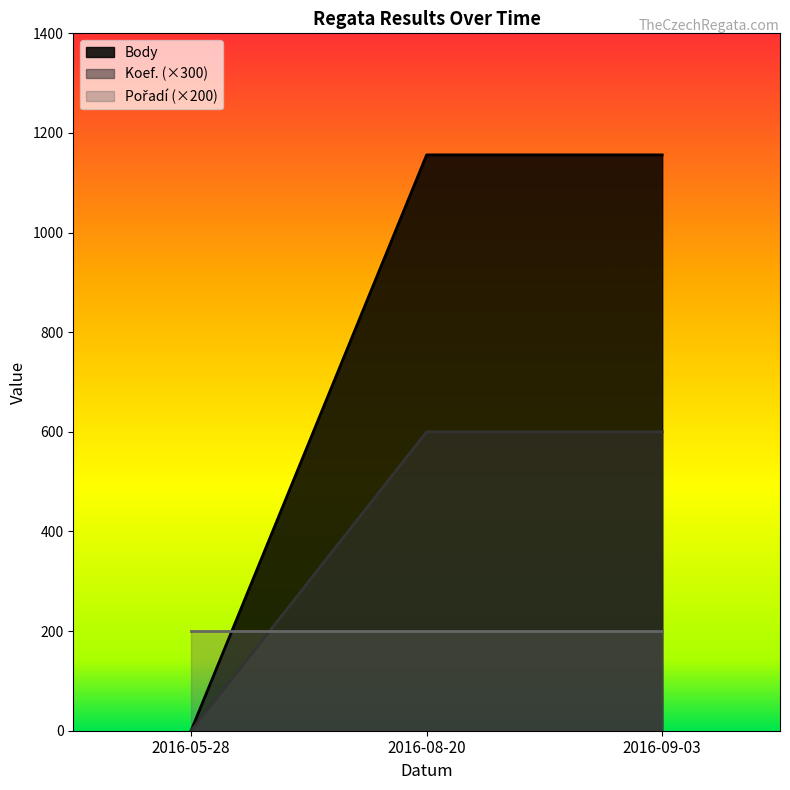

Is it true that Body equals 0 at 2016-05-28?

True